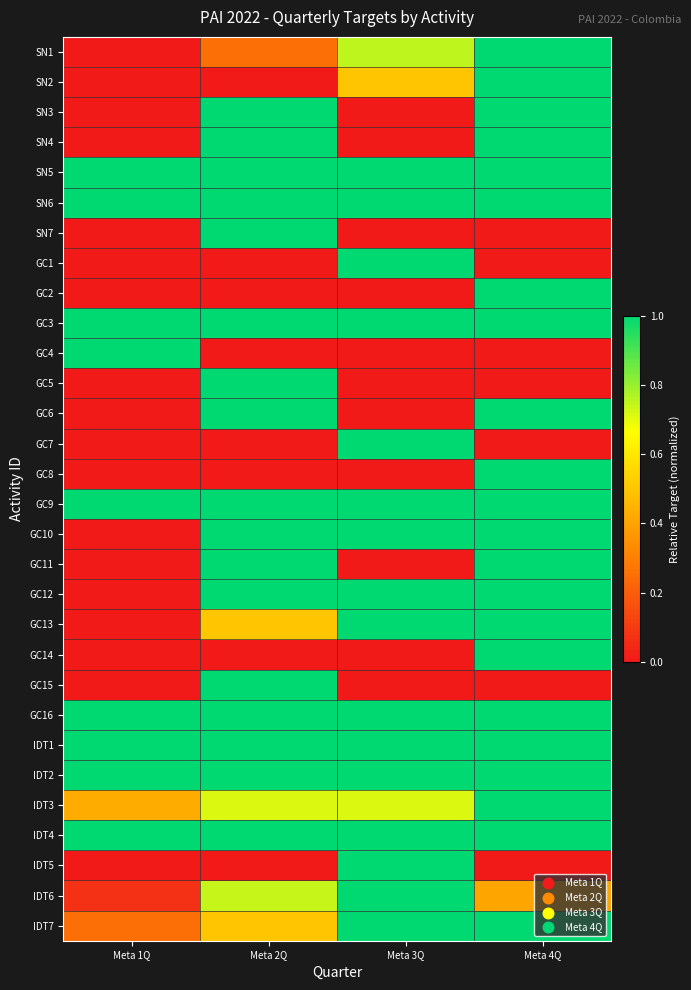

At how many categories does at least one series exceed 0?

4